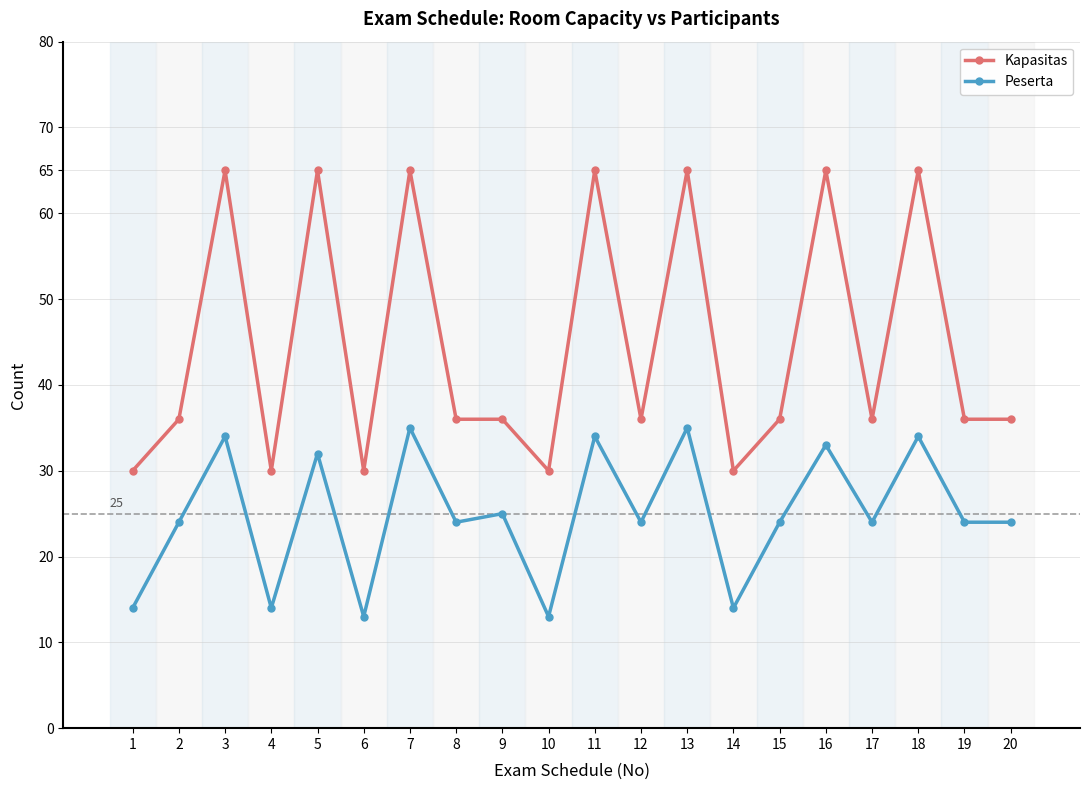

True or false: Peserta and Kapasitas intersect in this chart.

False